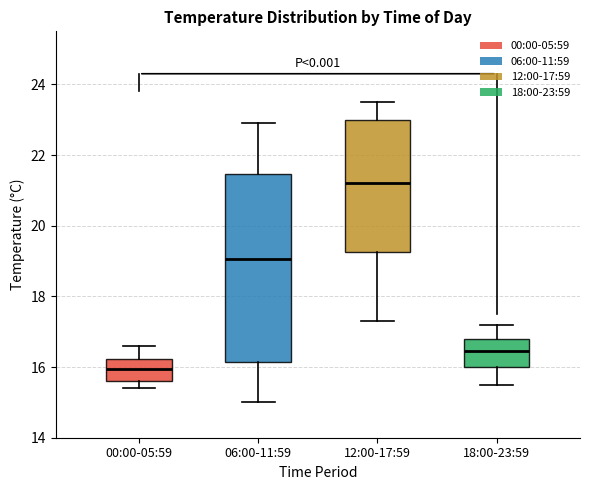

Reading left to right, read every box against the y-axis: the position of its median line, the range the box covers, and the ends of its whiskers. The values are not printed on the chart, so give them approximately, as read against the axis.

00:00-05:59: median 16.0, box 15.6 to 16.2, whiskers 15.4 to 16.6
06:00-11:59: median 19.0, box 16.2 to 21.4, whiskers 15.0 to 23.0
12:00-17:59: median 21.2, box 19.2 to 23.0, whiskers 17.4 to 23.6
18:00-23:59: median 16.4, box 16.0 to 16.8, whiskers 15.6 to 17.2